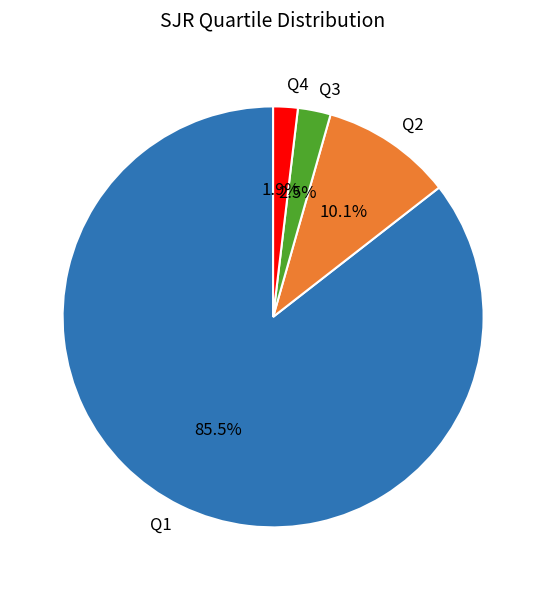

Does any single category account for the majority?

Yes